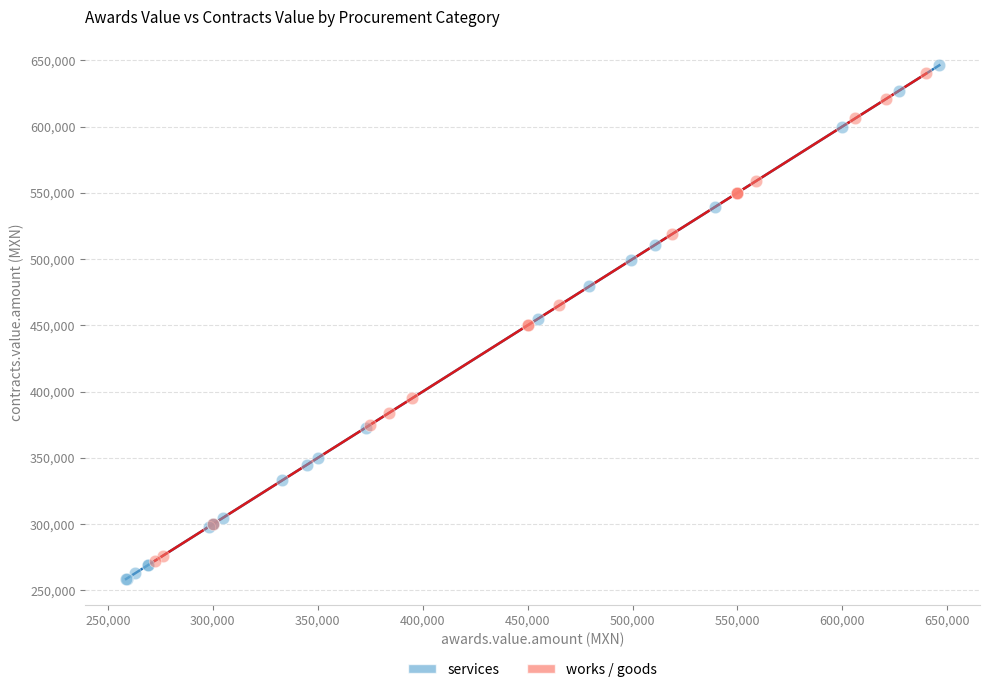

Which series reaches the maximum Y coordinate?

services